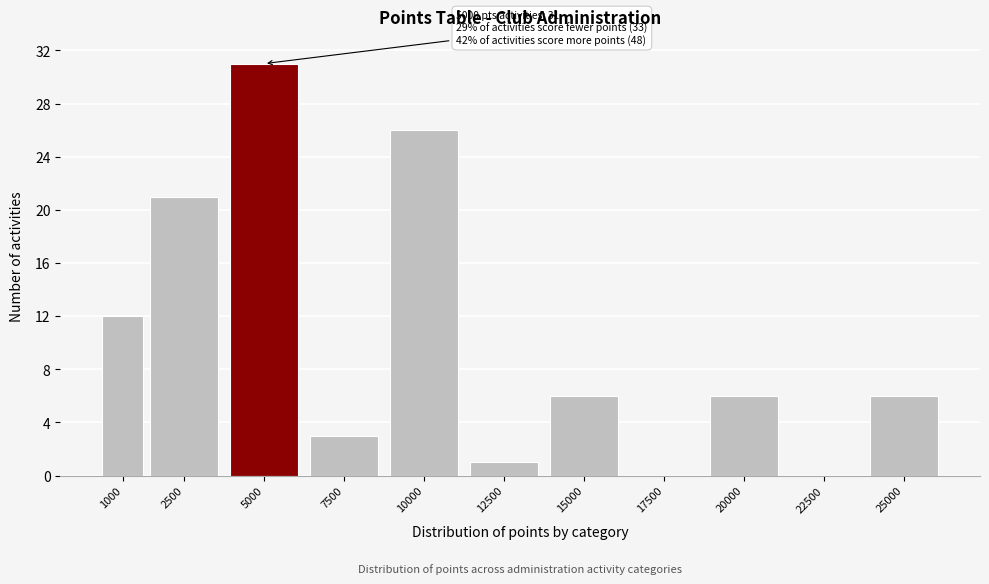

Reading left to right, what are all the values shown in this chart?

1000=12	2500=21	5000=31	7500=3	10000=26	12500=1	15000=6	17500=0	20000=6	22500=0	25000=6